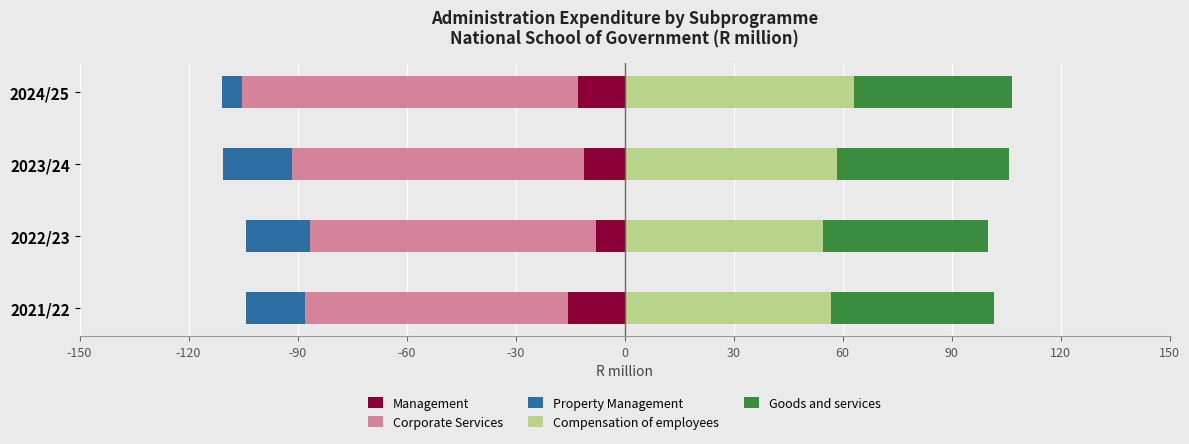

How many values in the Management series are below -11?

3